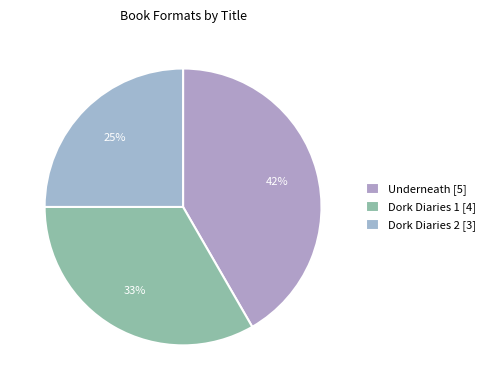

What is the smallest slice in the pie chart?

Dork Diaries 2 [3]